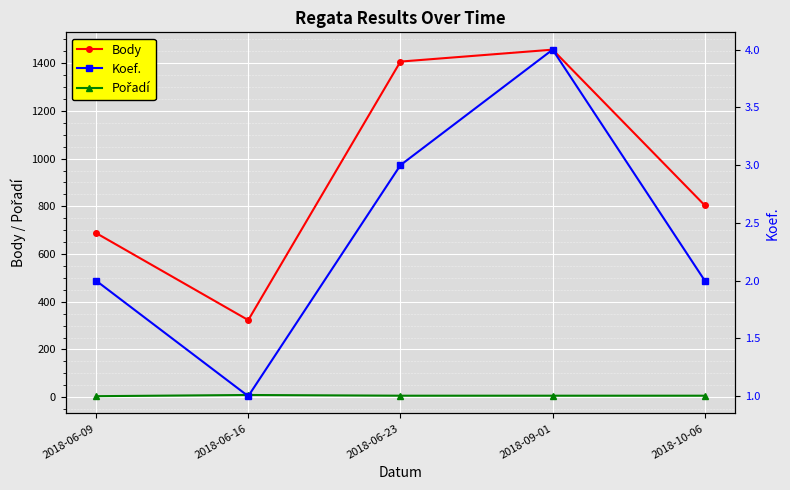

Which series has the largest total across all categories?

Body